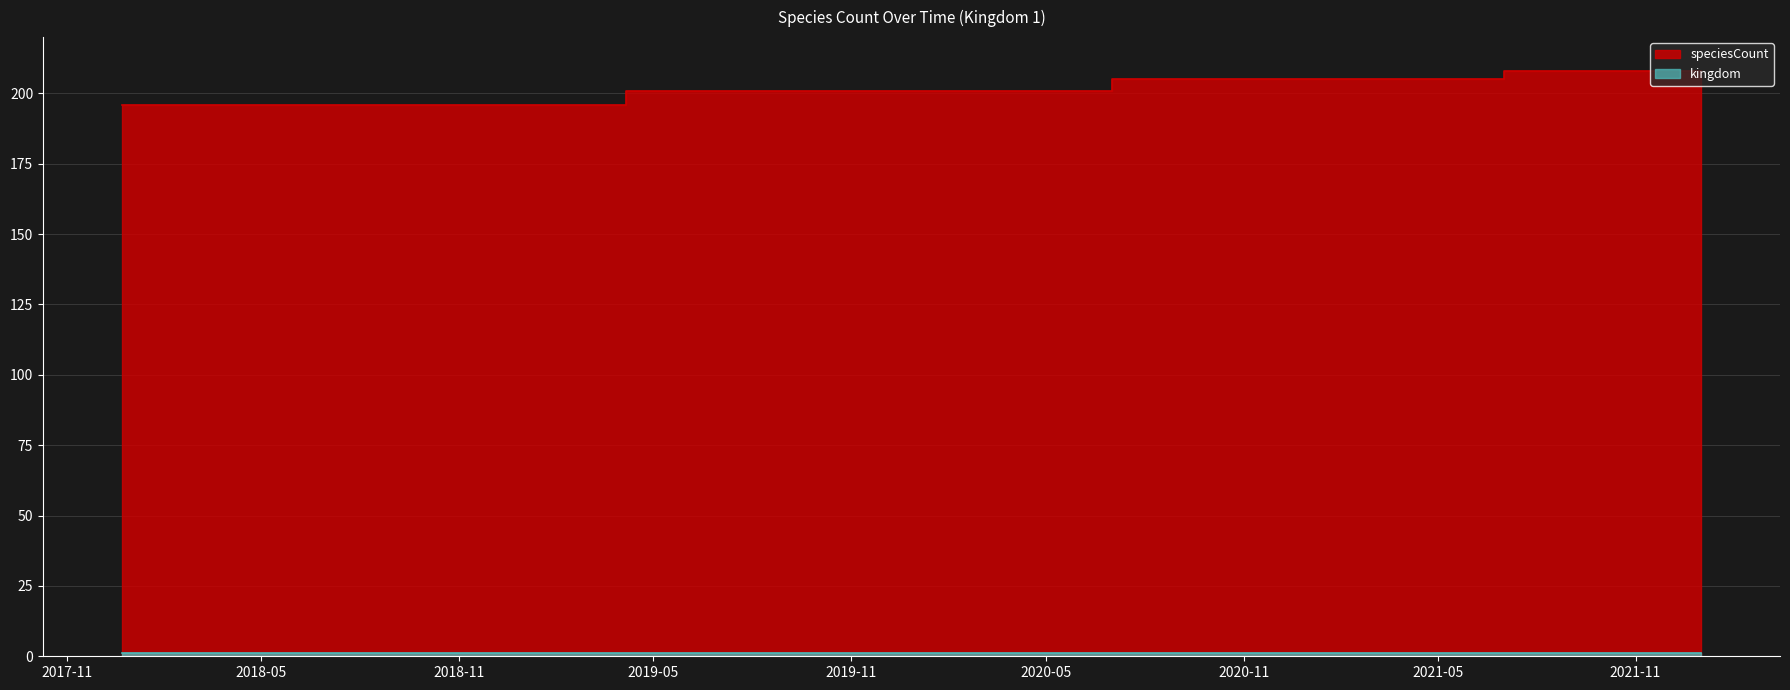

At which label is the value closest to 202?

2019-04-06